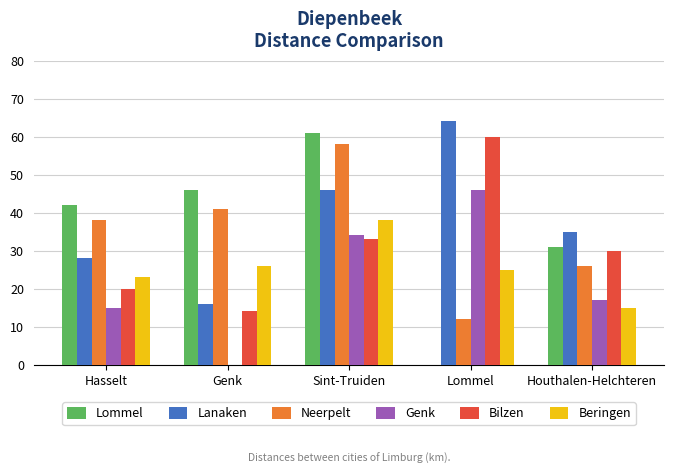

What is the highest value of the Lommel series?

61